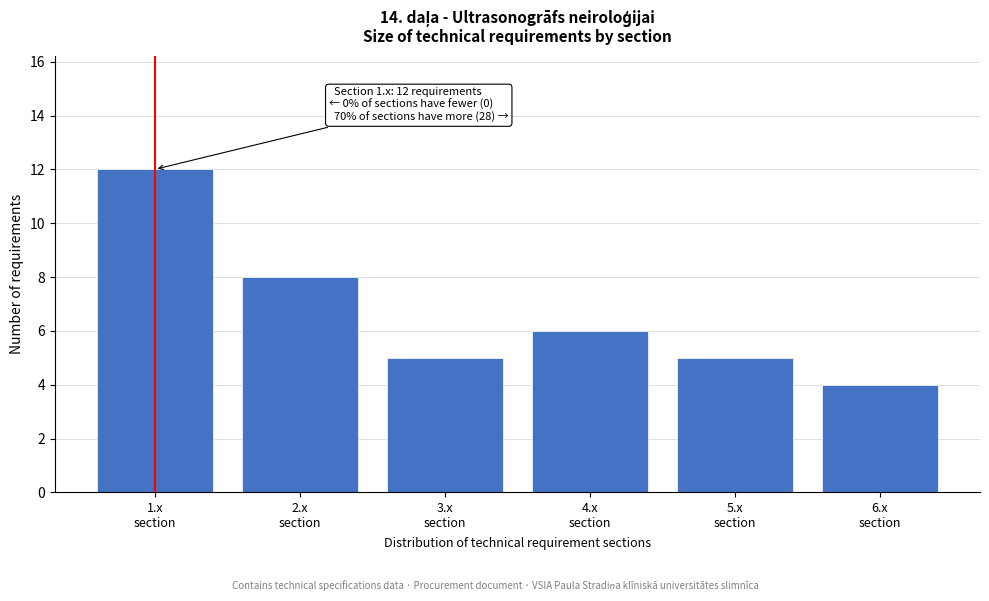

Reading left to right, extract all data points from this chart.

12	8	5	6	5	4